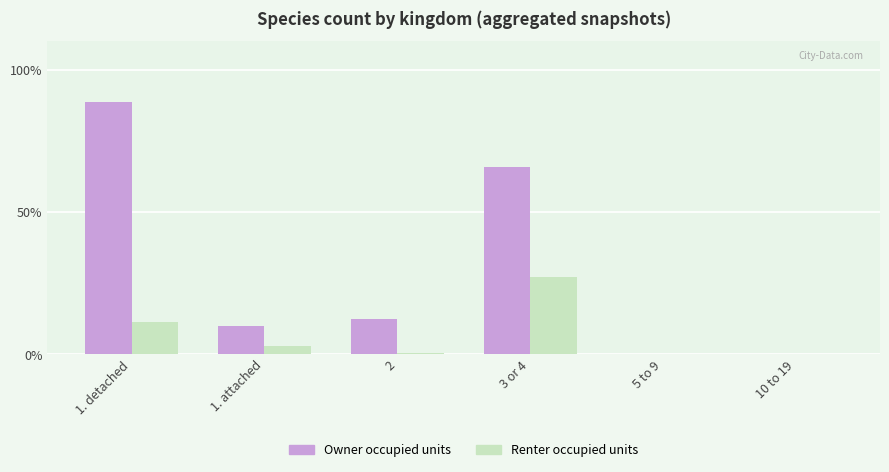

How many categories are shown in the chart?

6